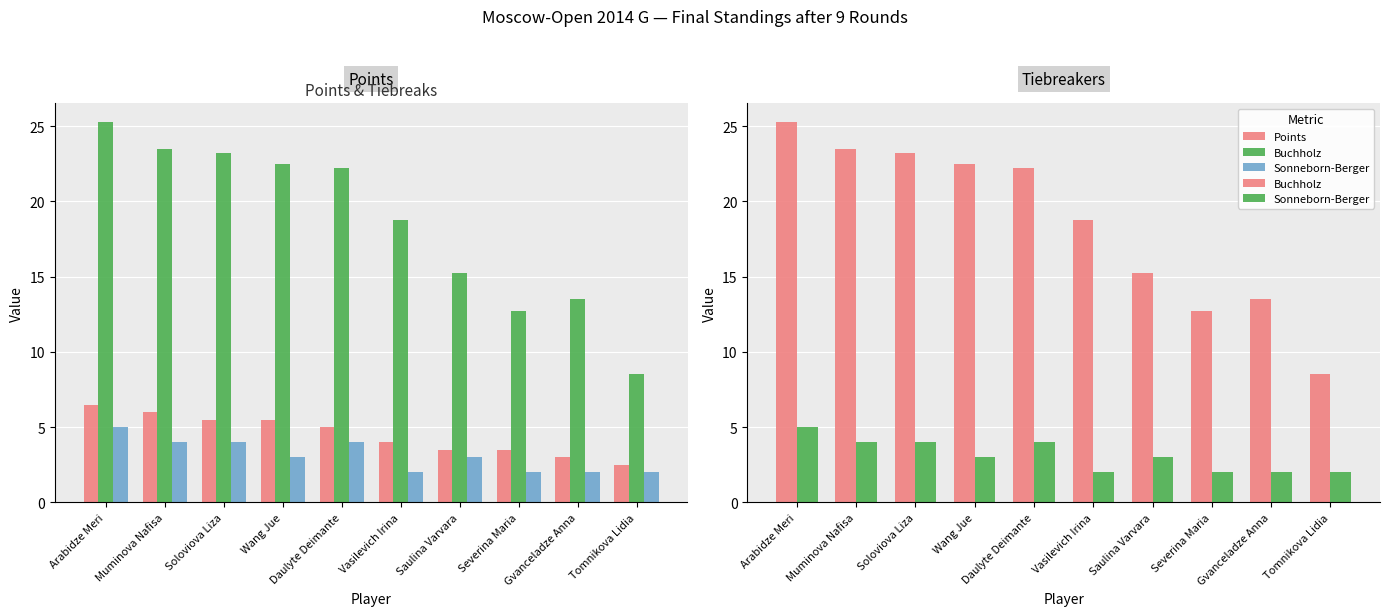

What position from the right is Tomnikova Lidia?

1